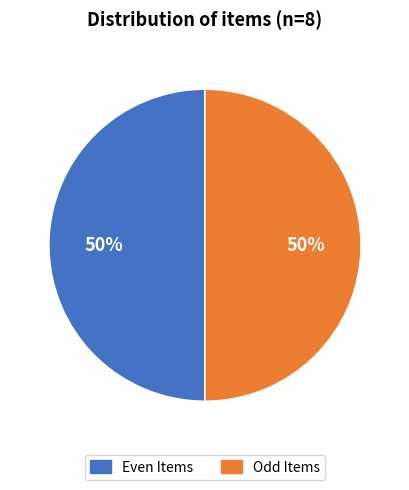

To the nearest percent, what is the average slice percentage?

50%